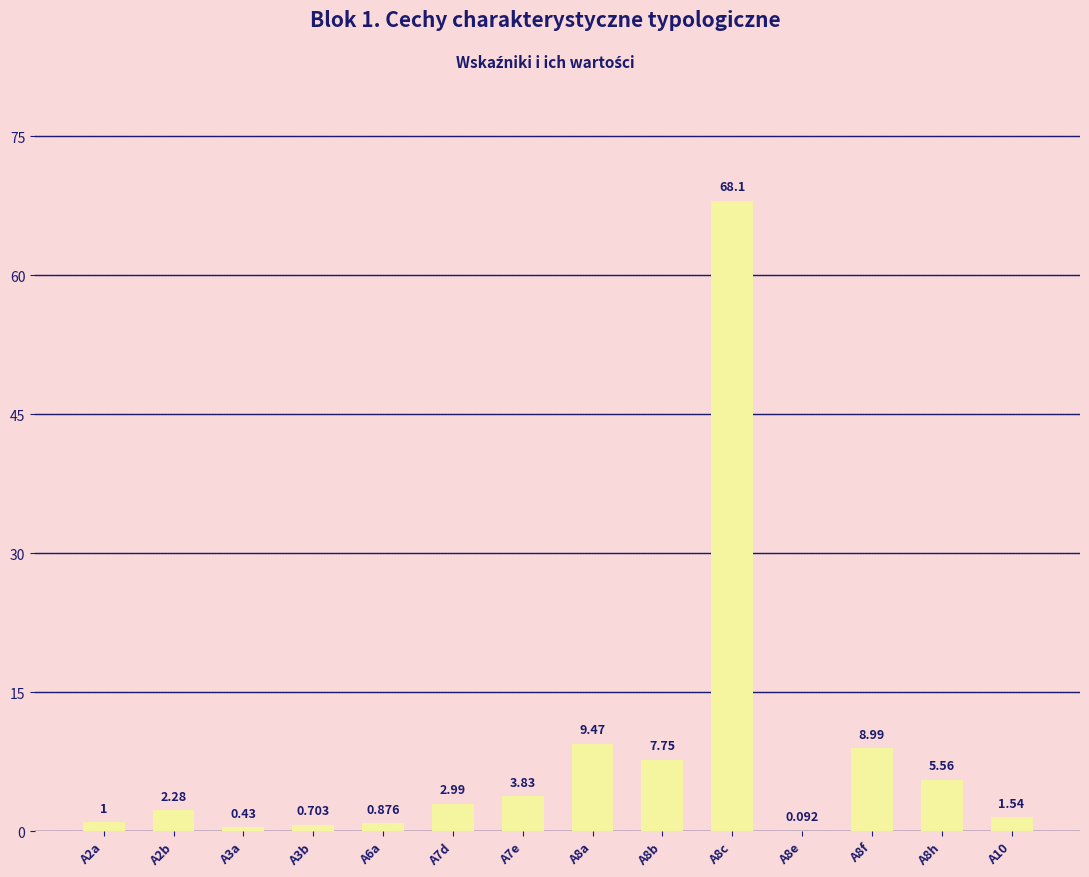

What is the difference between the maximum and second lowest values?

67.7